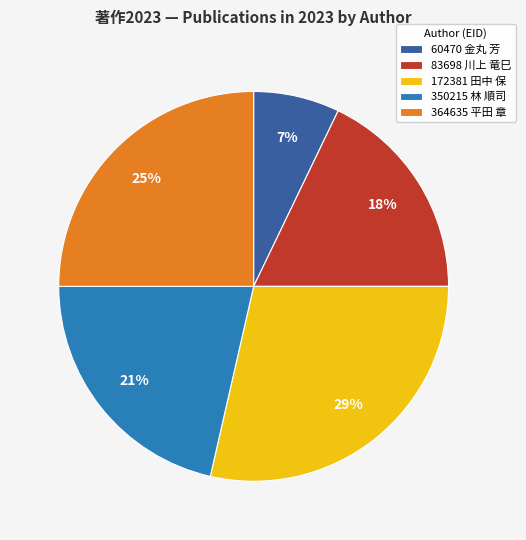

Is there any slice that represents more than half of the pie?

No